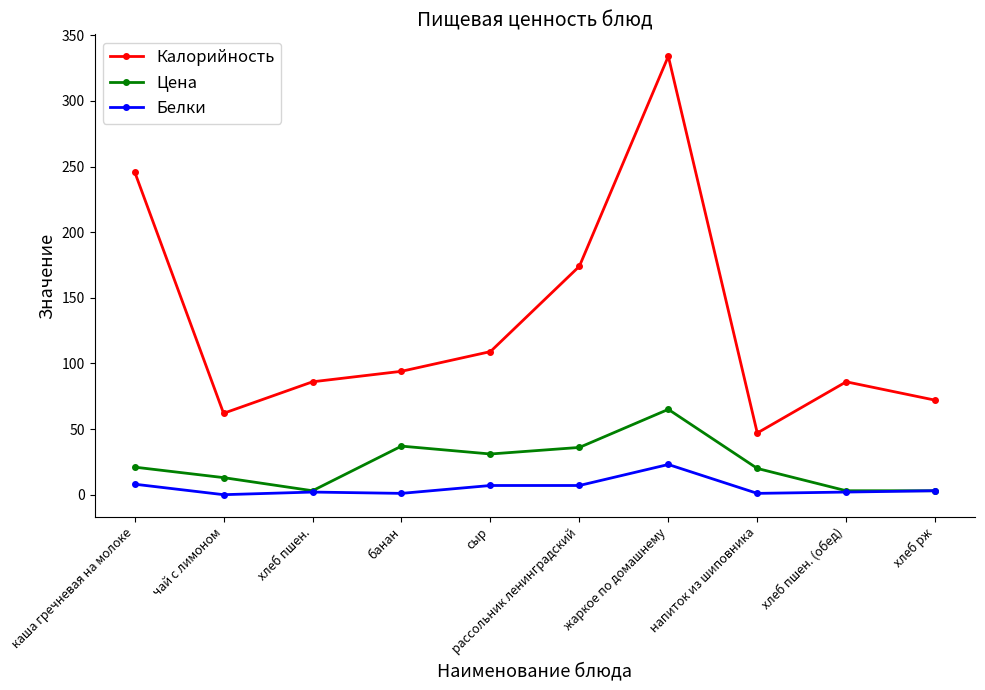

At which category does Калорийность reach its first local valley?

чай с лимоном